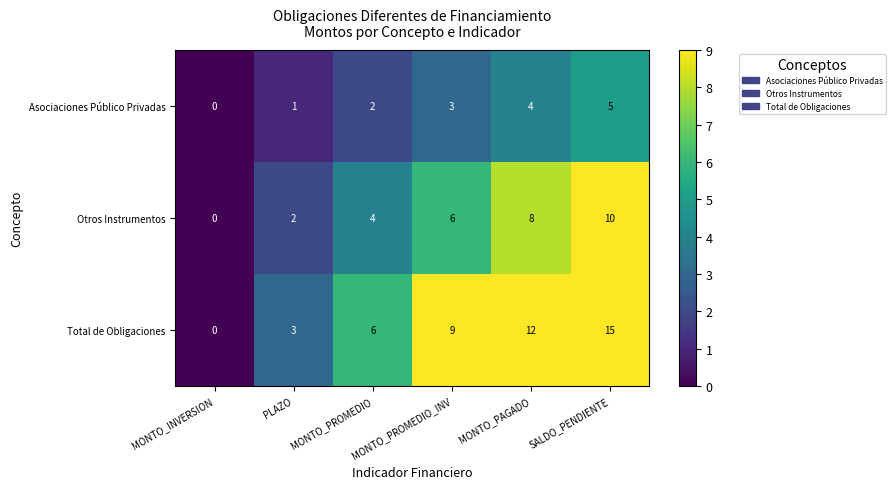

Which series changed the most between MONTO_INVERSION and PLAZO?

Total de Obligaciones